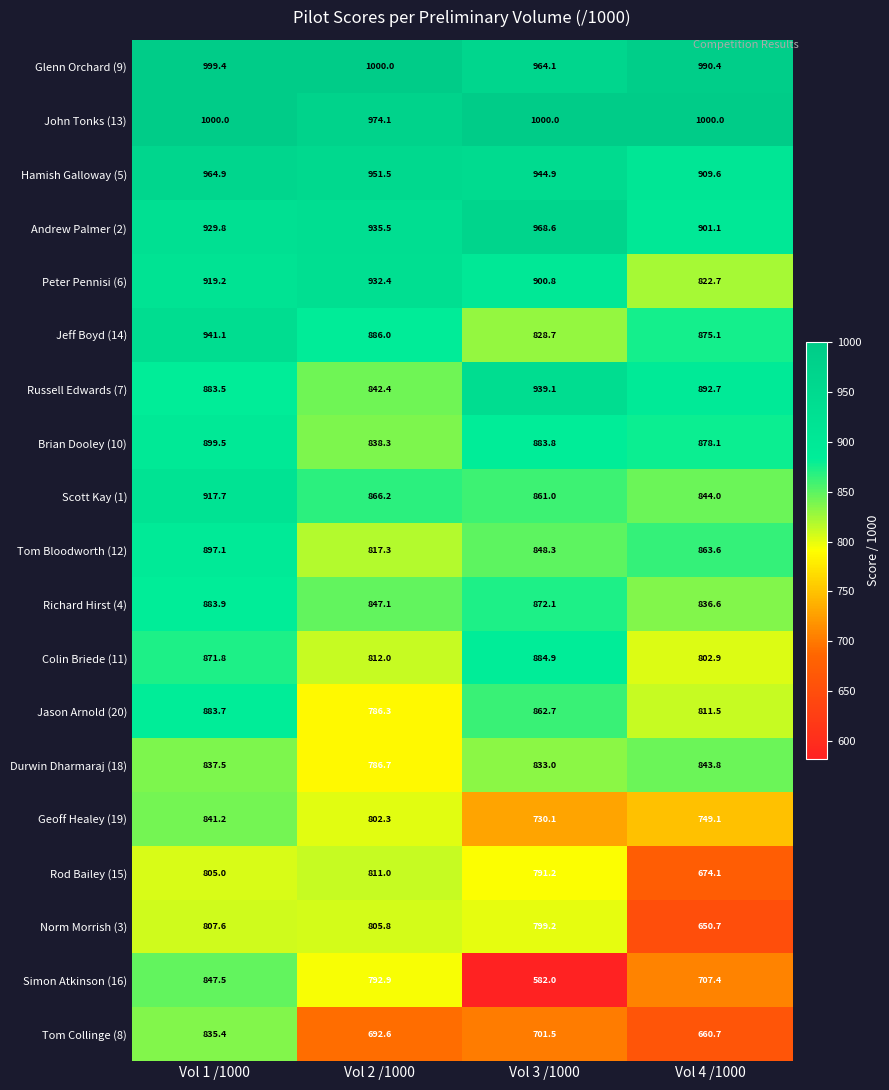

What is the lowest value of the Simon Atkinson (16) series?

582.0